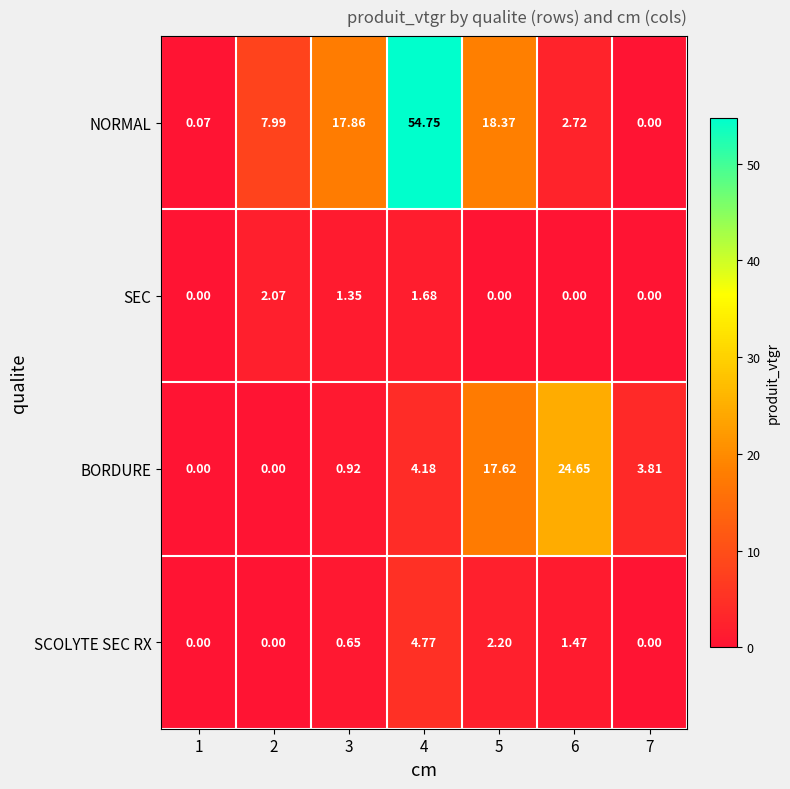

Which series has the largest total across all categories?

NORMAL